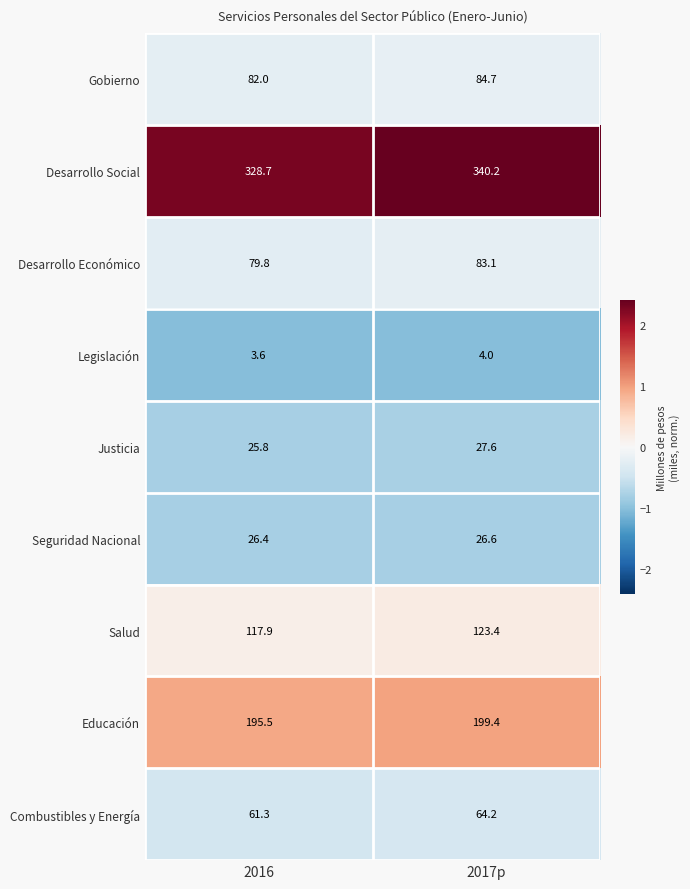

True or false: Desarrollo Social has a value of 328.7 at 2016.

True